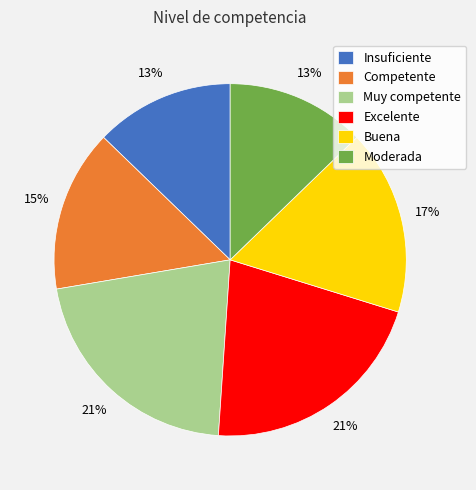

To the nearest percent, what portion does Excelente represent?

21%